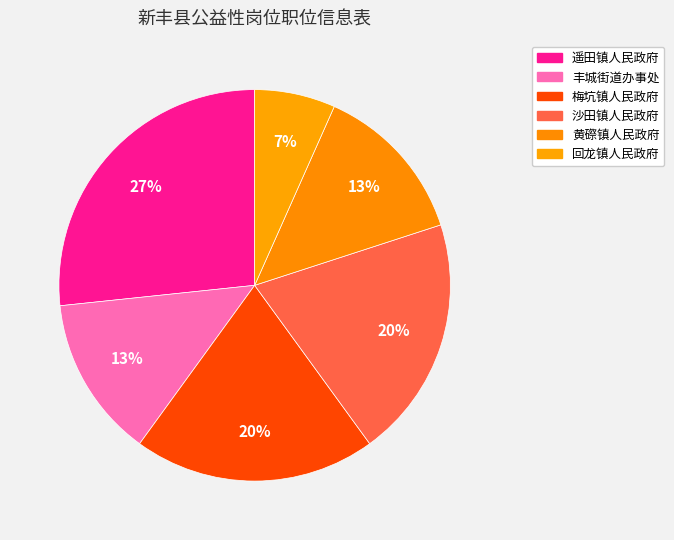

What is the largest slice in the pie chart?

遥田镇人民政府